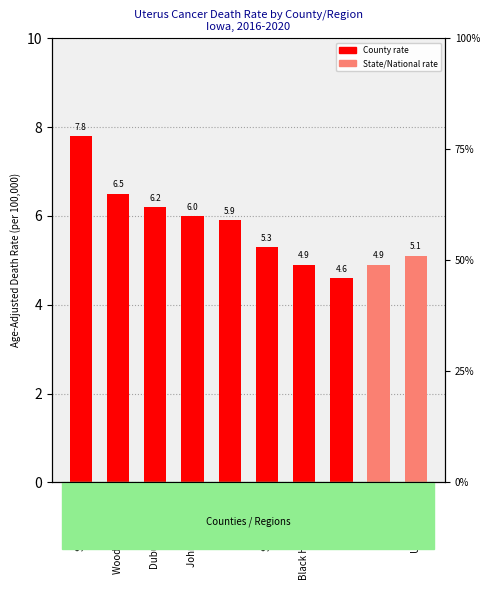

Approximately how many times larger is the value at Woodbury County compared to Scott County?

1.2